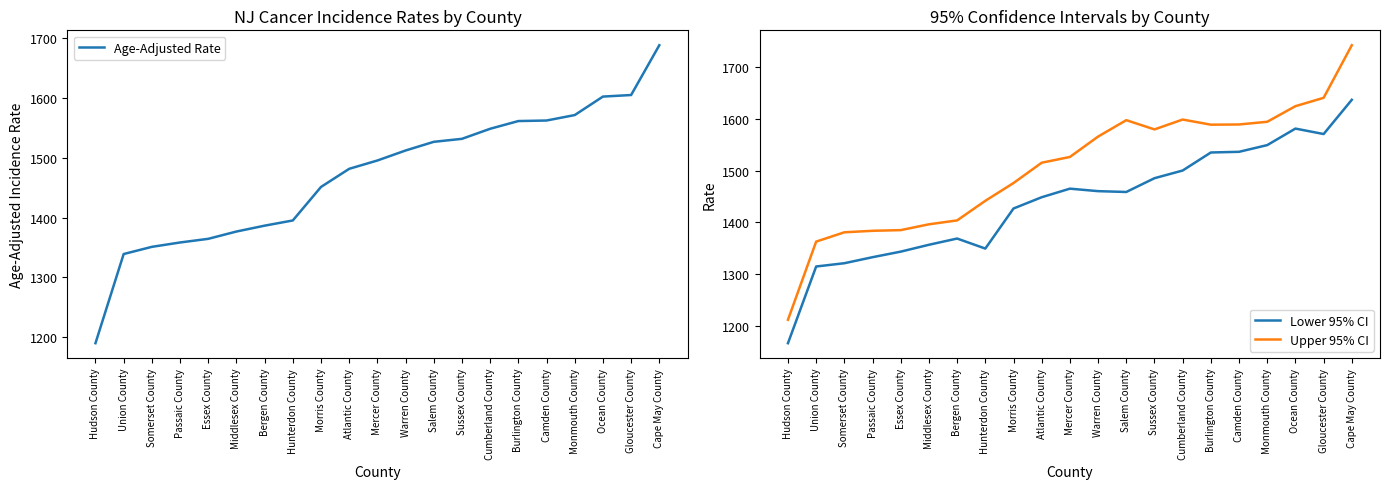

The value of Upper 95% CI at Mercer County is 1526.1. True or false?

True